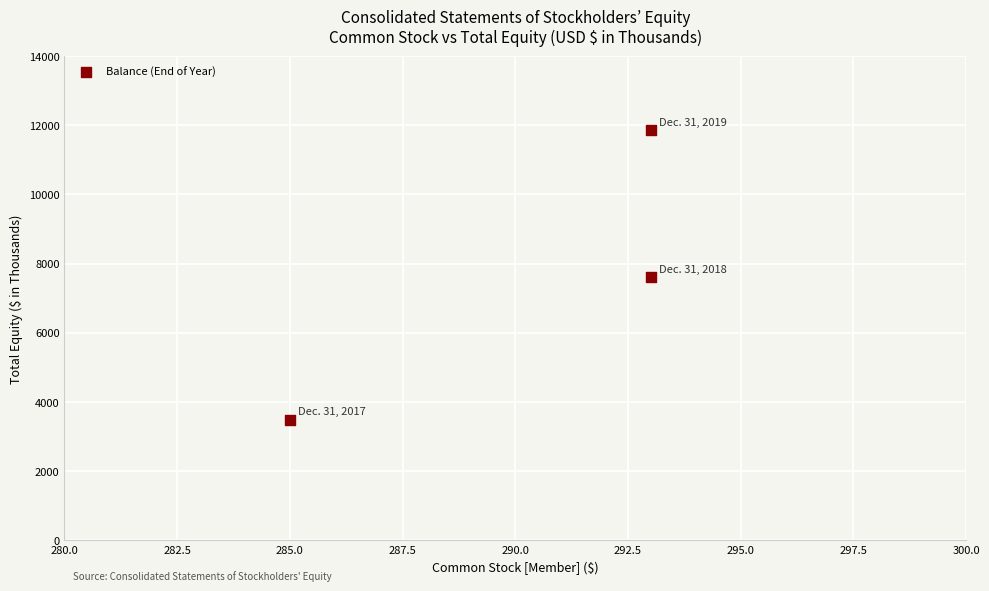

What is the average X value?

290